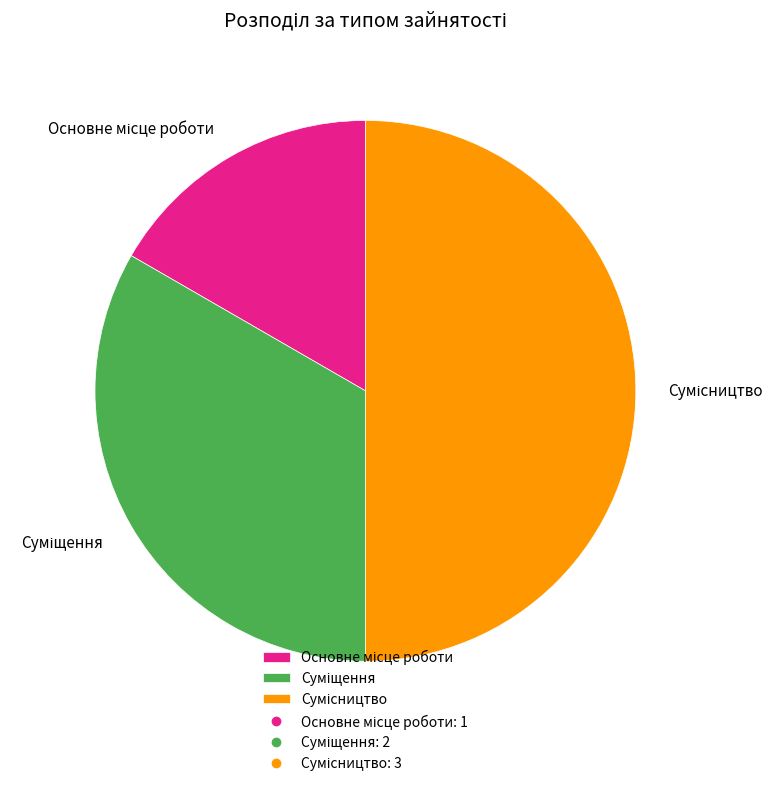

How many segments does this pie chart have?

3